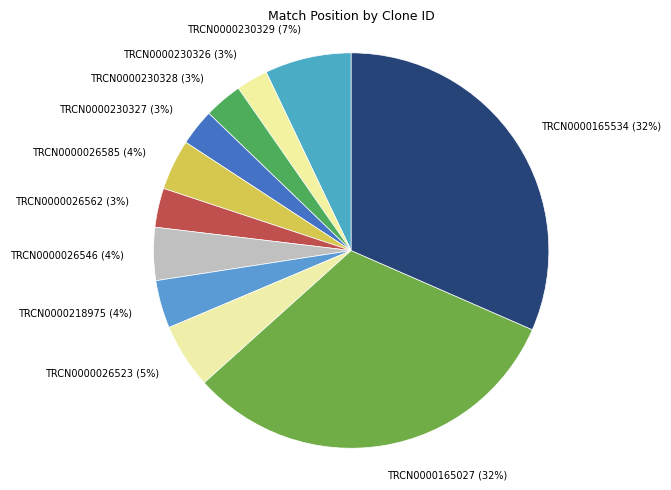

True or false: TRCN0000230328 accounts for 12% of the total.

False